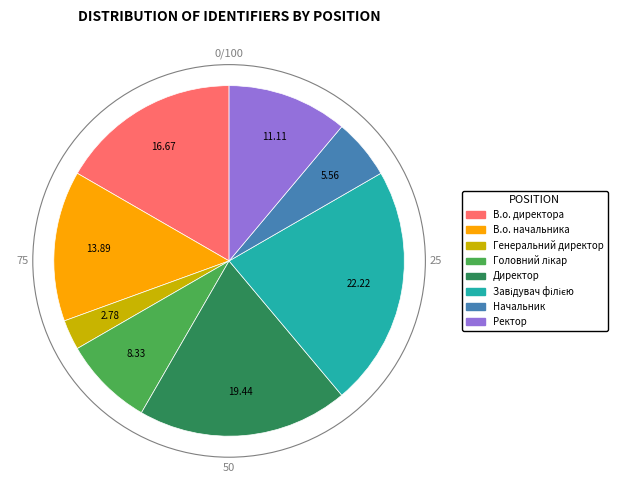

Does В.о. начальника account for over 50% of the chart?

No